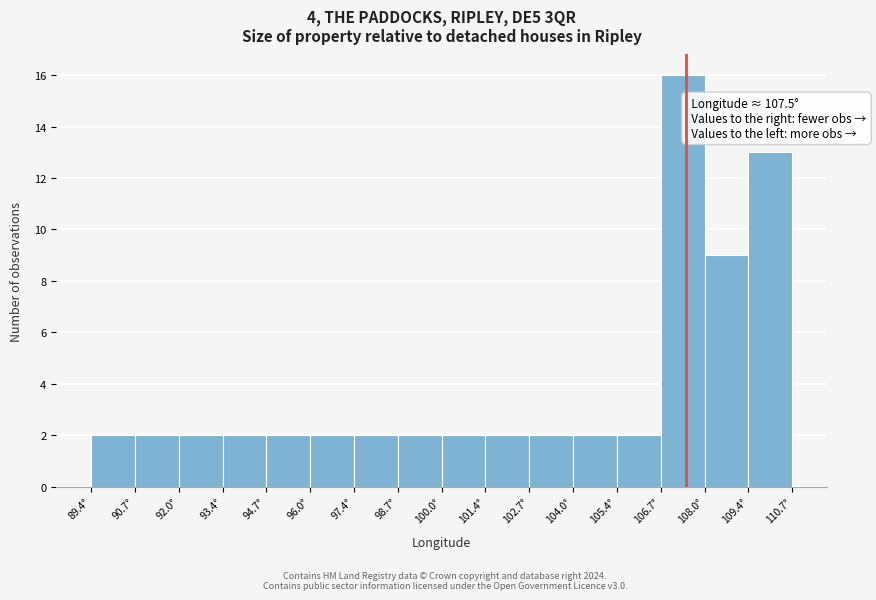

Which range on the x-axis has the tallest bar?

106.8 to 108.0